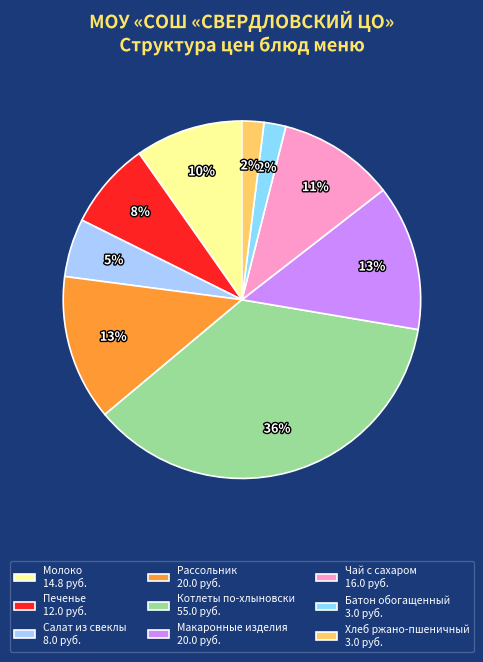

Which slice is the largest?

Котлеты по-хлыновски